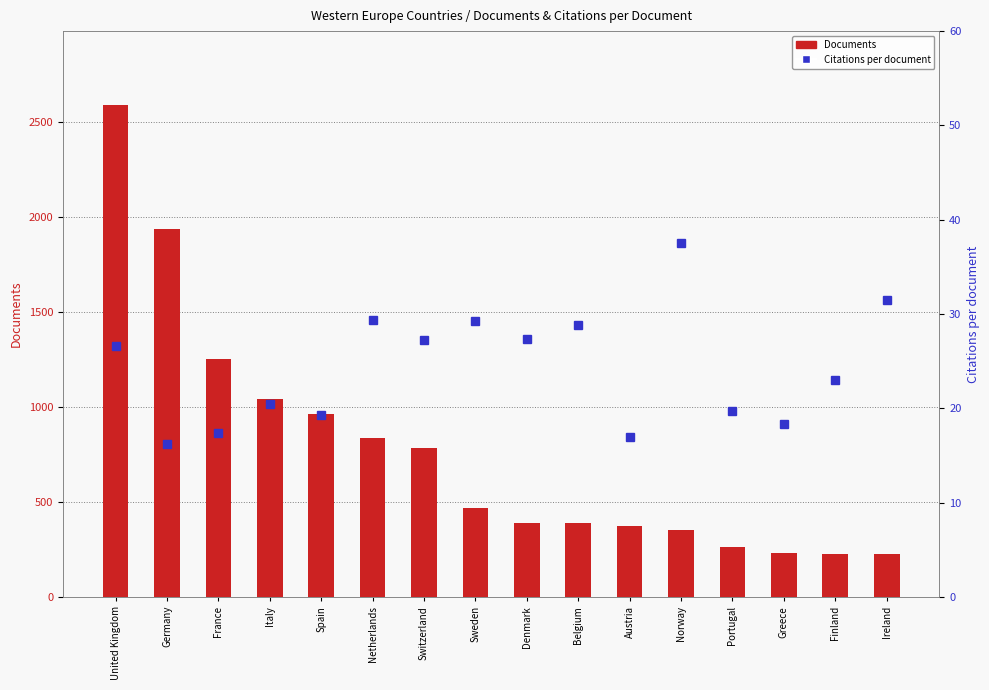

What is the difference between the second highest and second lowest values in the Documents series?

1713.0